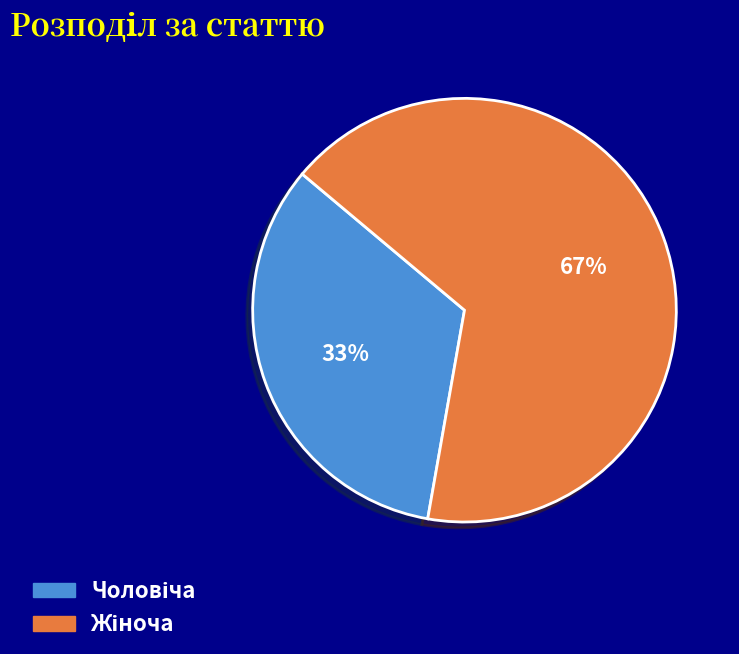

To the nearest percent, what is the average slice percentage?

50%